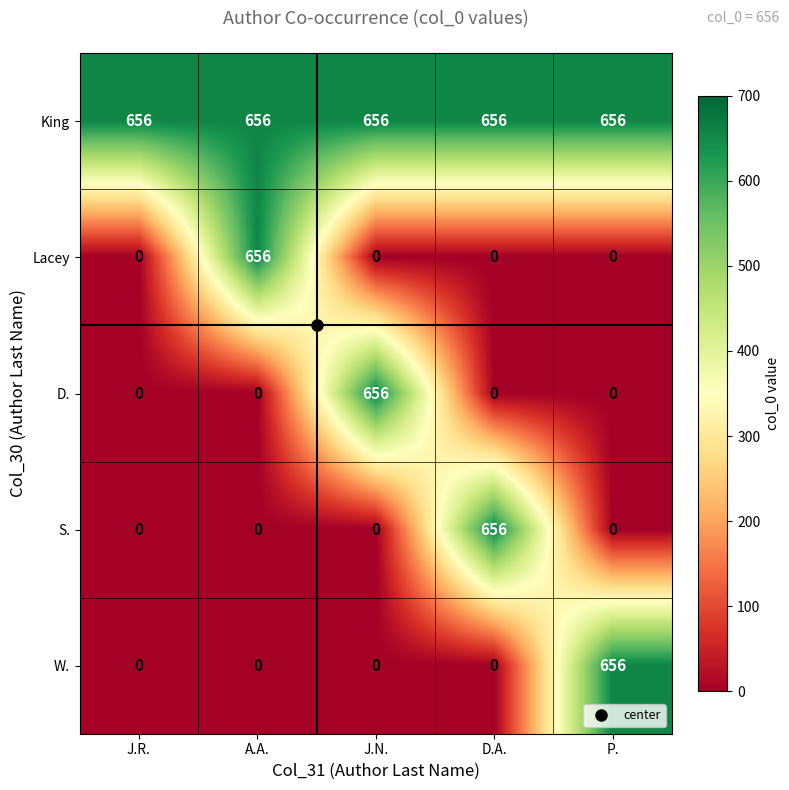

Which series changed the most between J.R. and P.?

W.